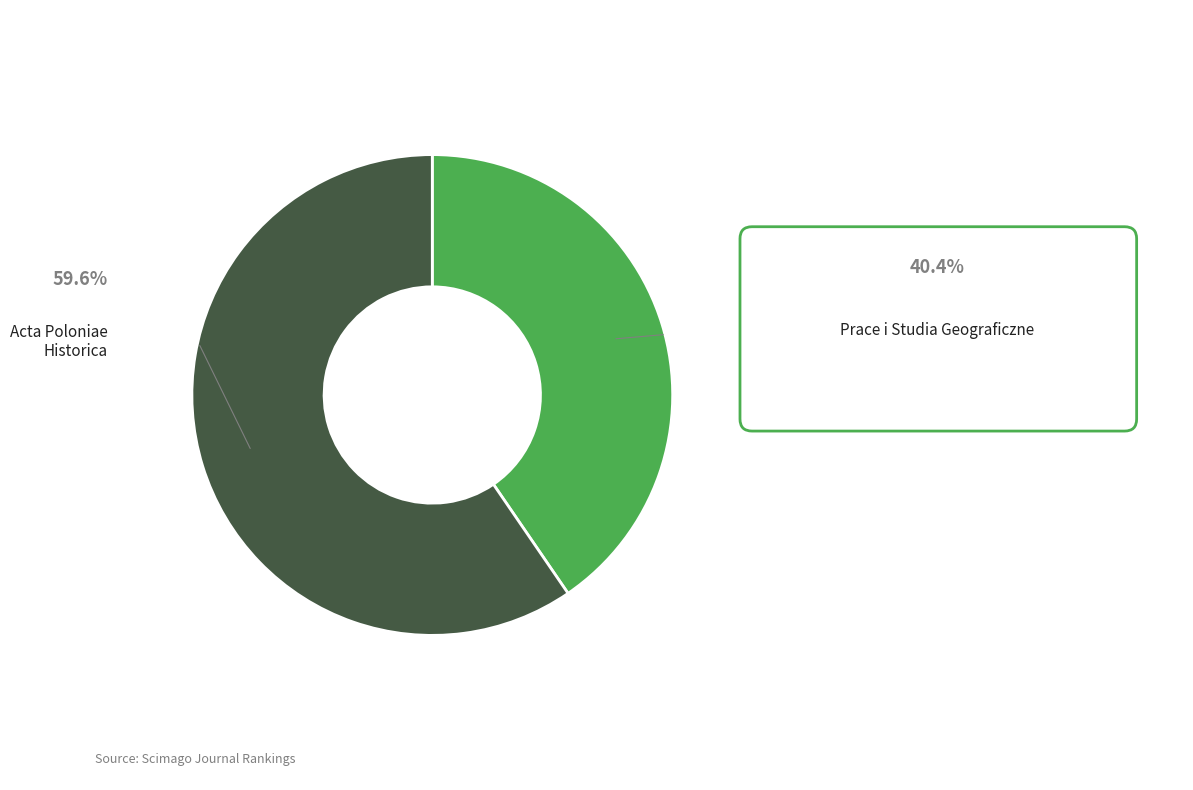

Does any single category account for the majority?

Yes